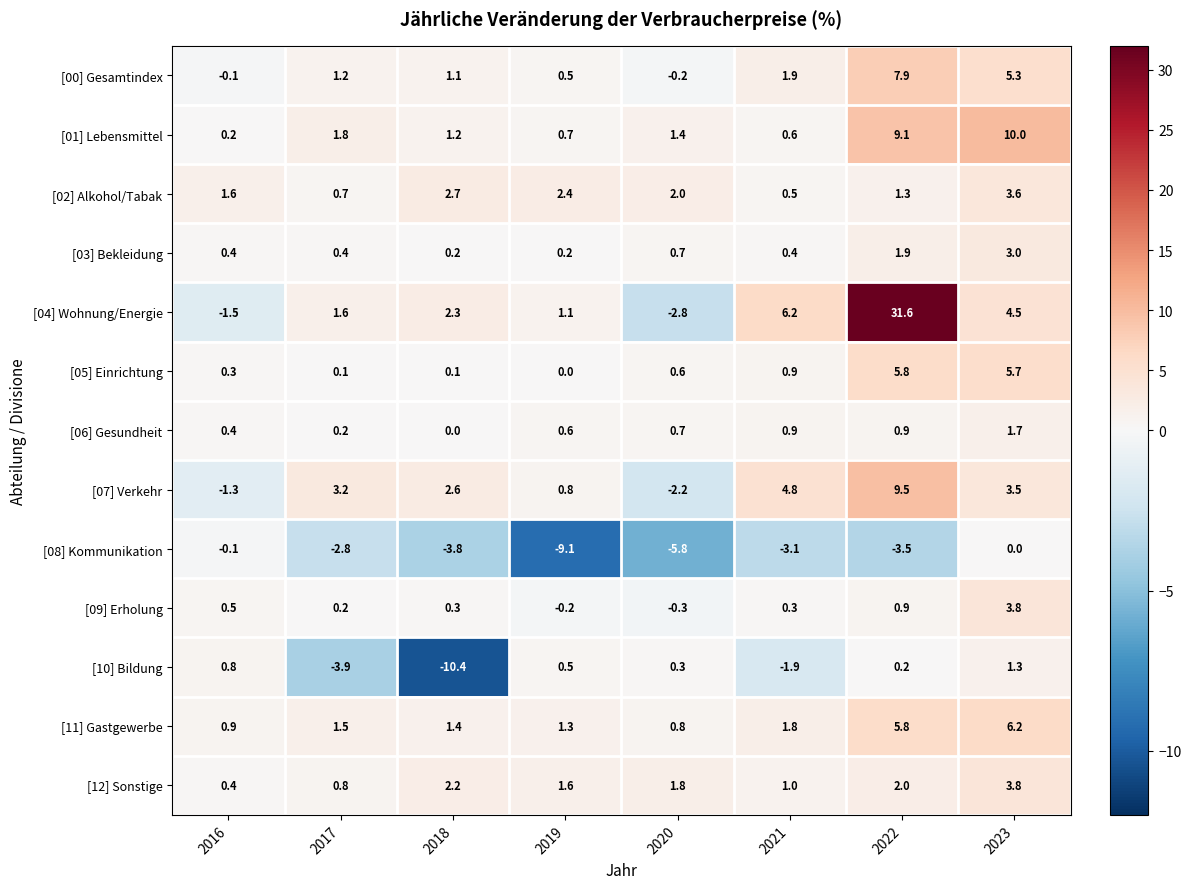

What is the difference between the maximum and minimum values in the [04] Wohnung/Energie series?

34.4